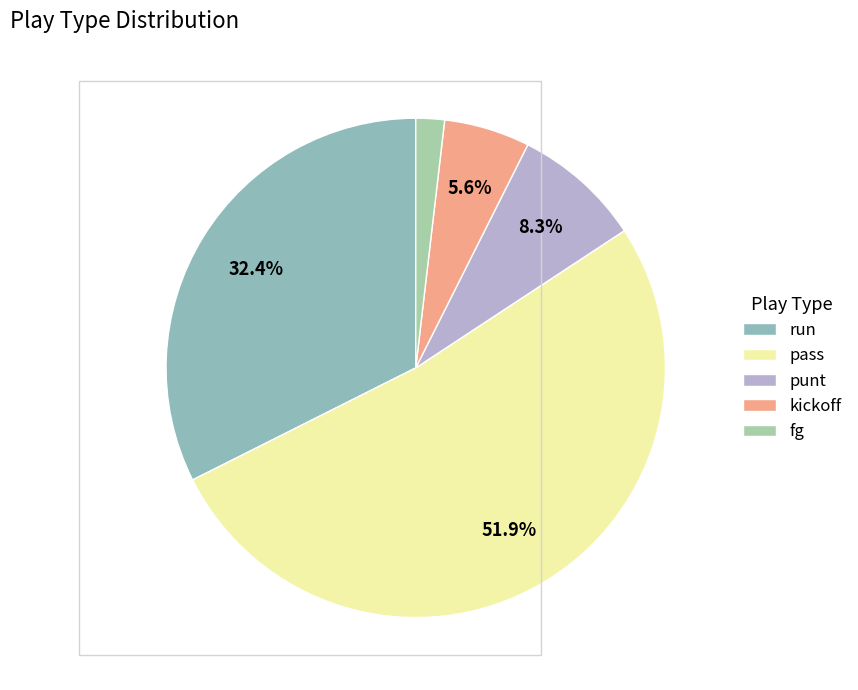

Which category accounts for the majority?

pass